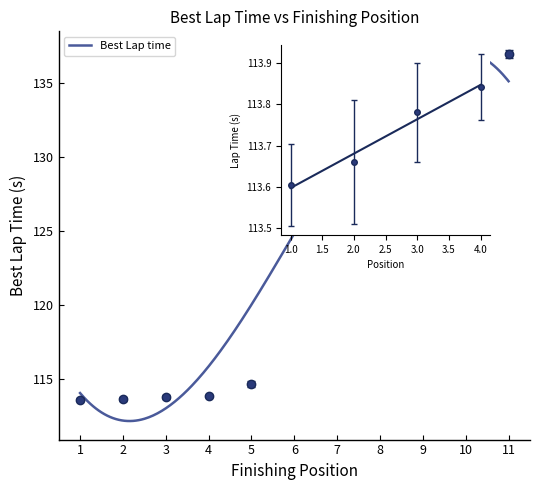

Which category has the highest value across all series?

11